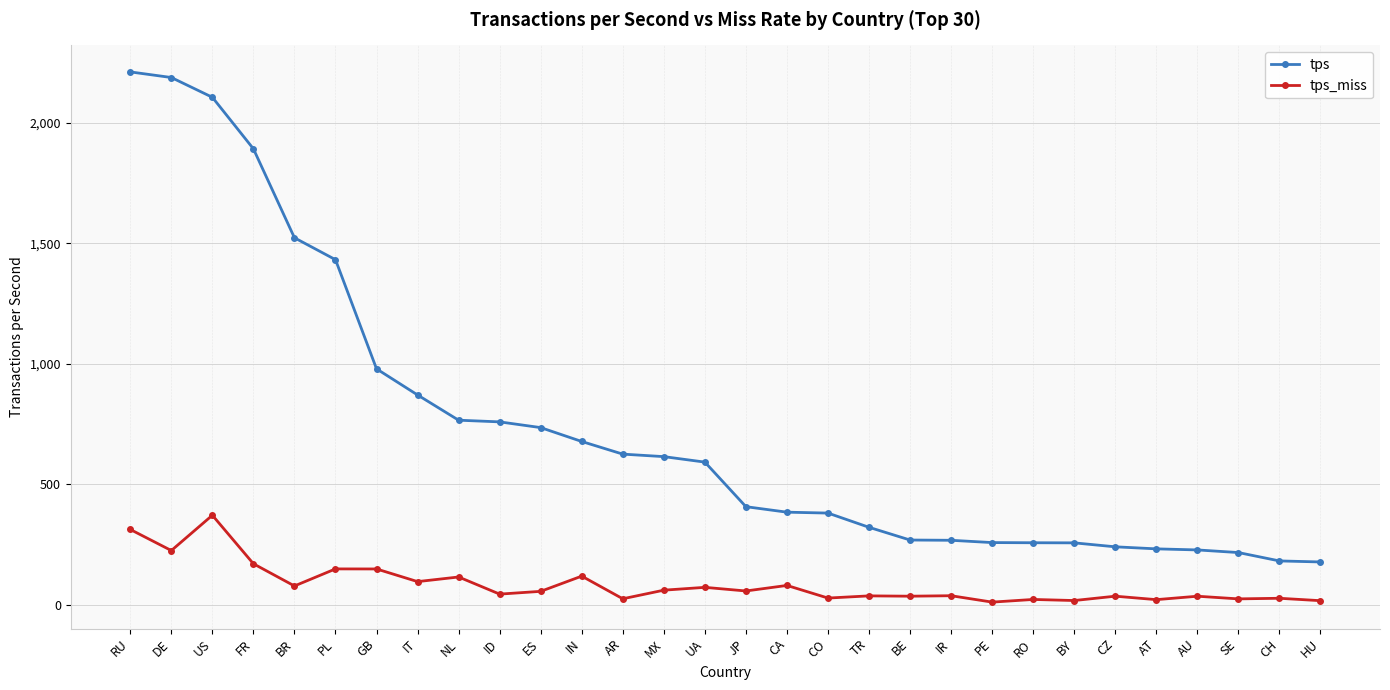

What is the lowest value of the tps series?

177.6